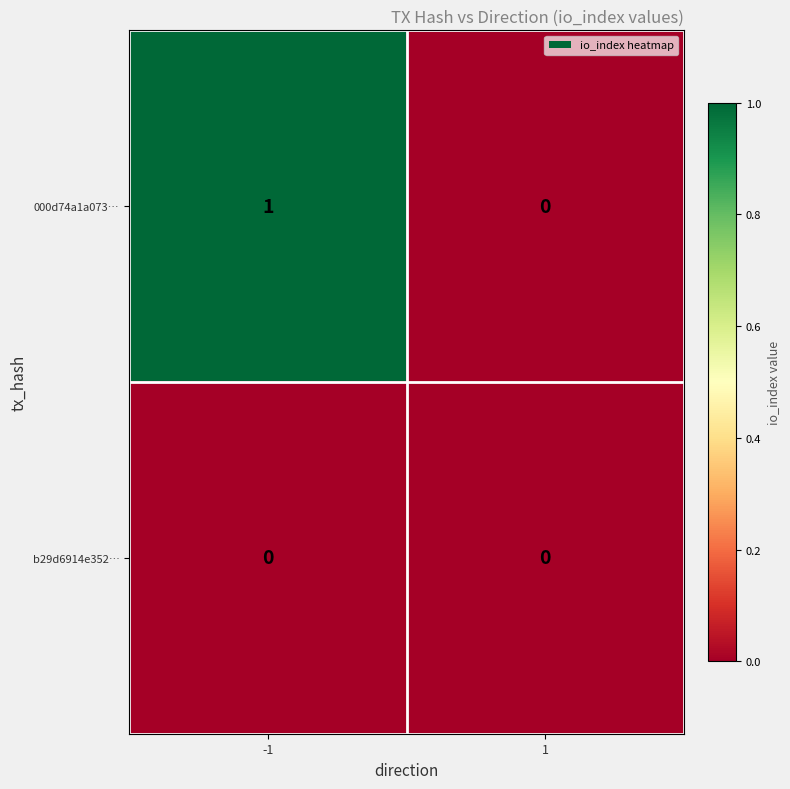

Is the value of b29d6914e352… at -1 greater than the value of 000d74a1a073… at -1?

No